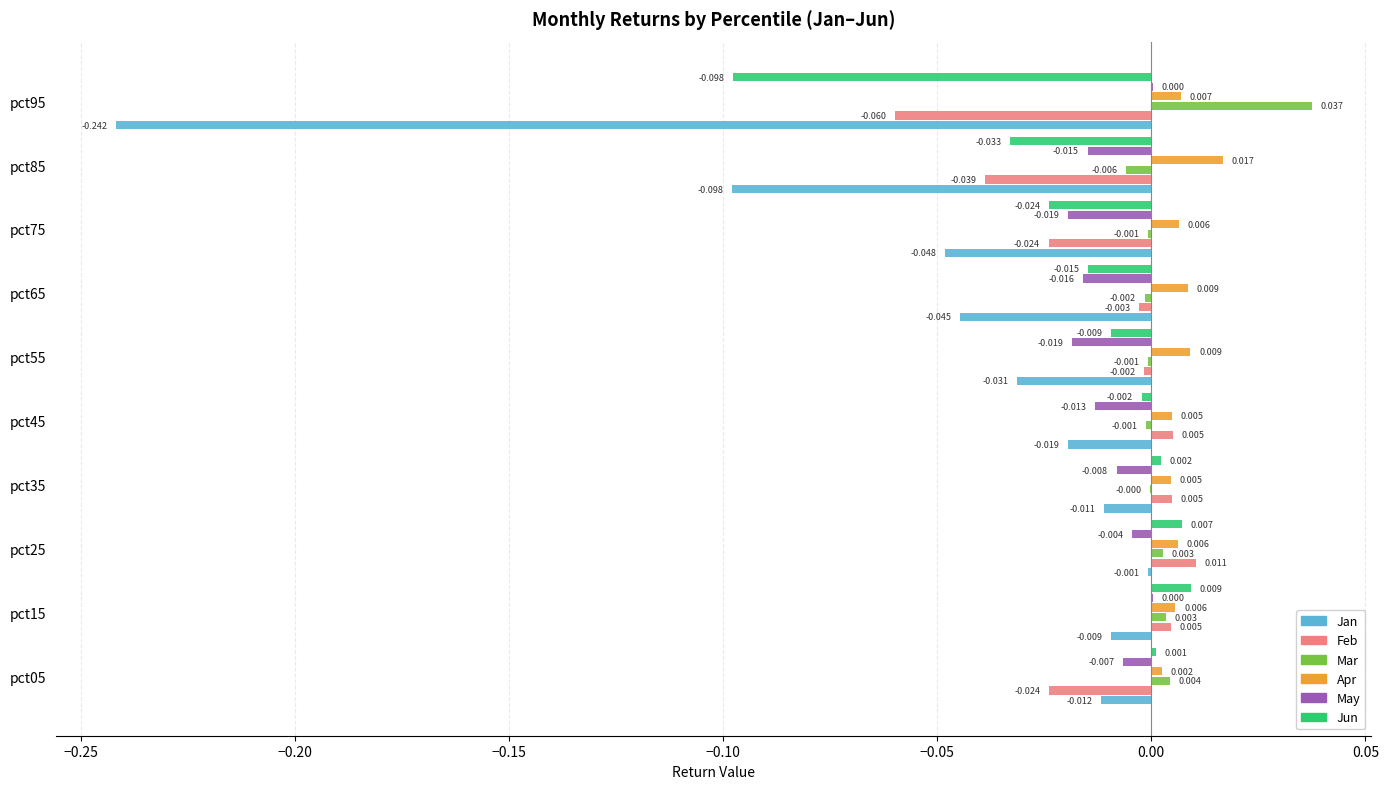

Is the value of Mar at pct85 greater than the value of Feb at pct45?

No